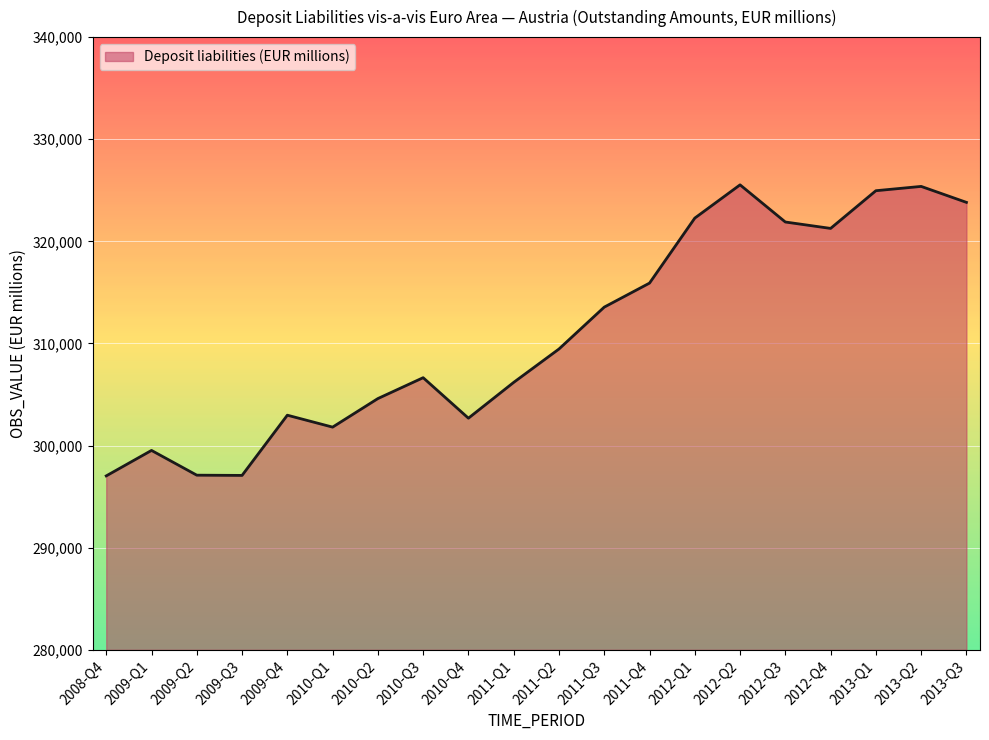

What is the difference between the values at 2012-Q2 and 2012-Q1?

3257